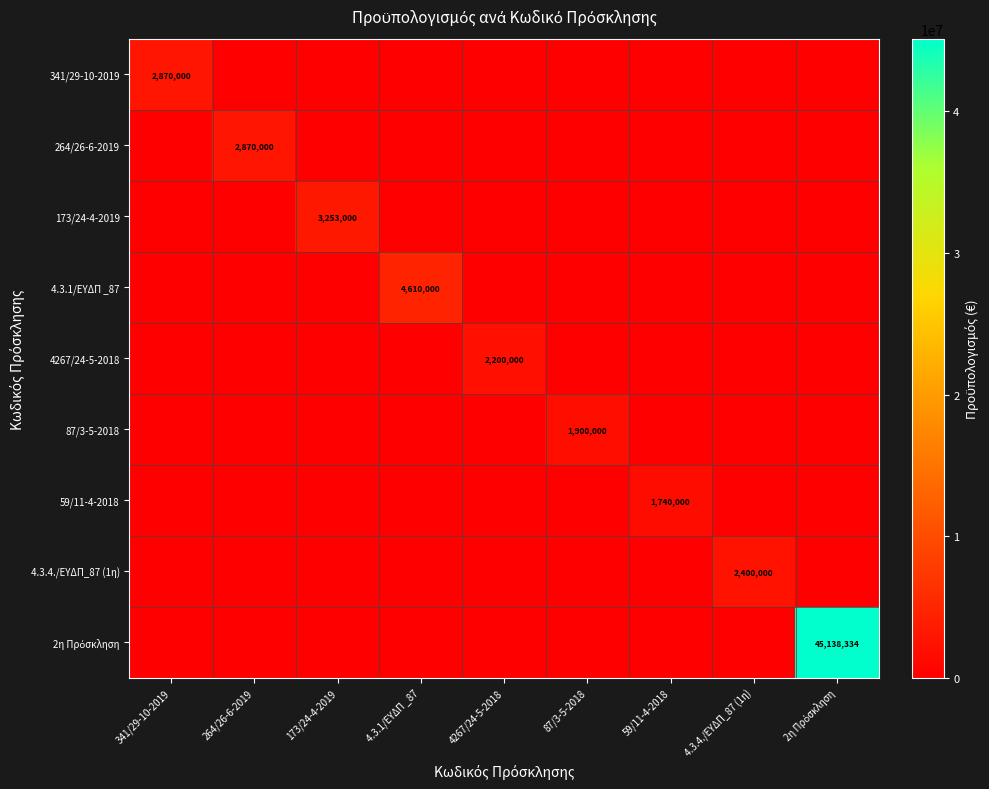

What is the difference between the highest and lowest values at 341/29-10-2019?

2870000